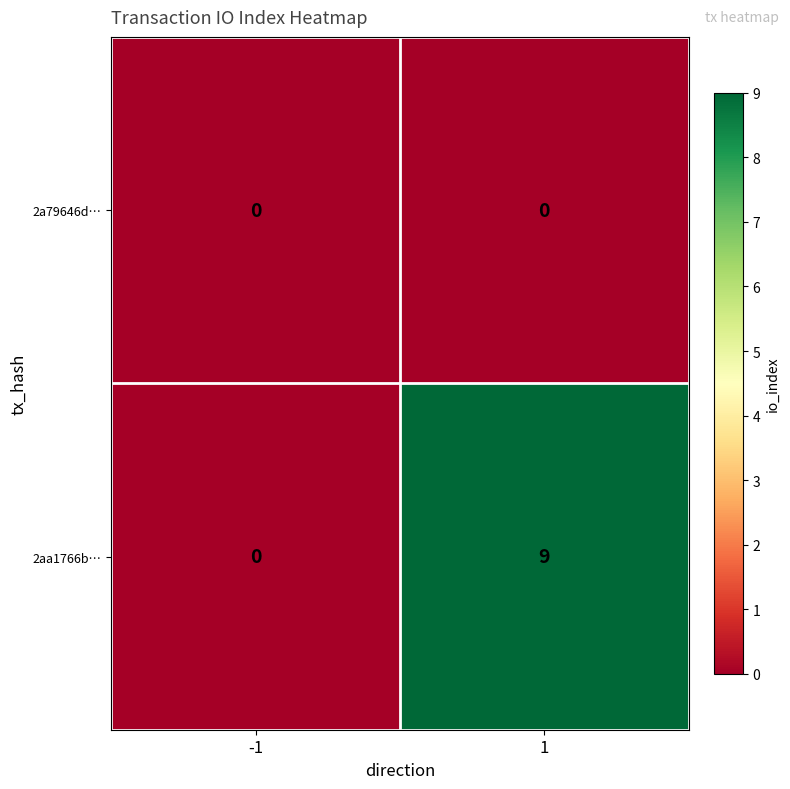

List the series in order of their overall mean, highest first.

2aa1766b…, 2a79646d…